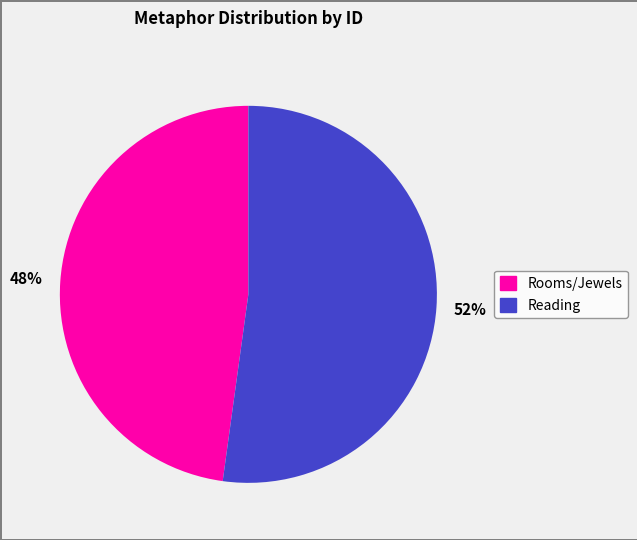

To the nearest percent, what is the average slice percentage?

50%